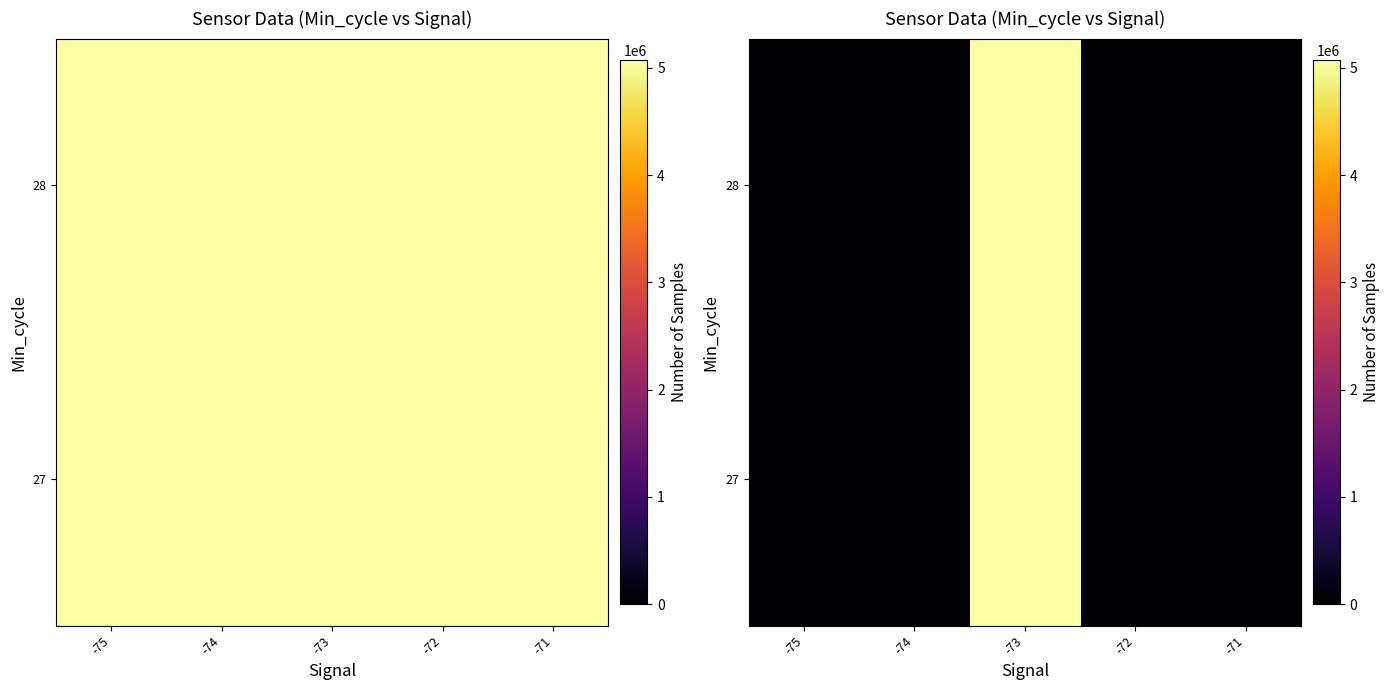

How many values in the 27 series exceed 0?

1